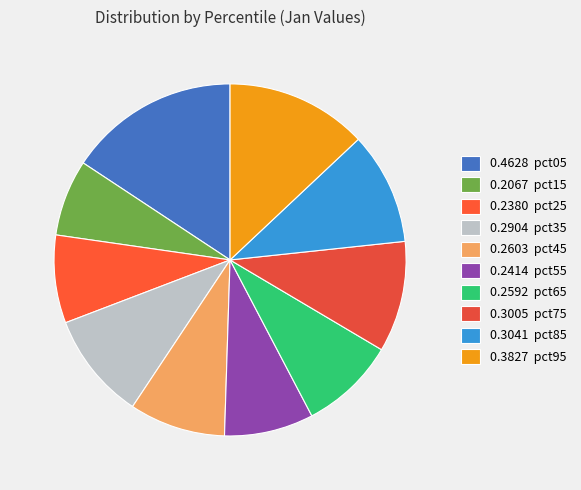

Count the number of slices in the pie.

10